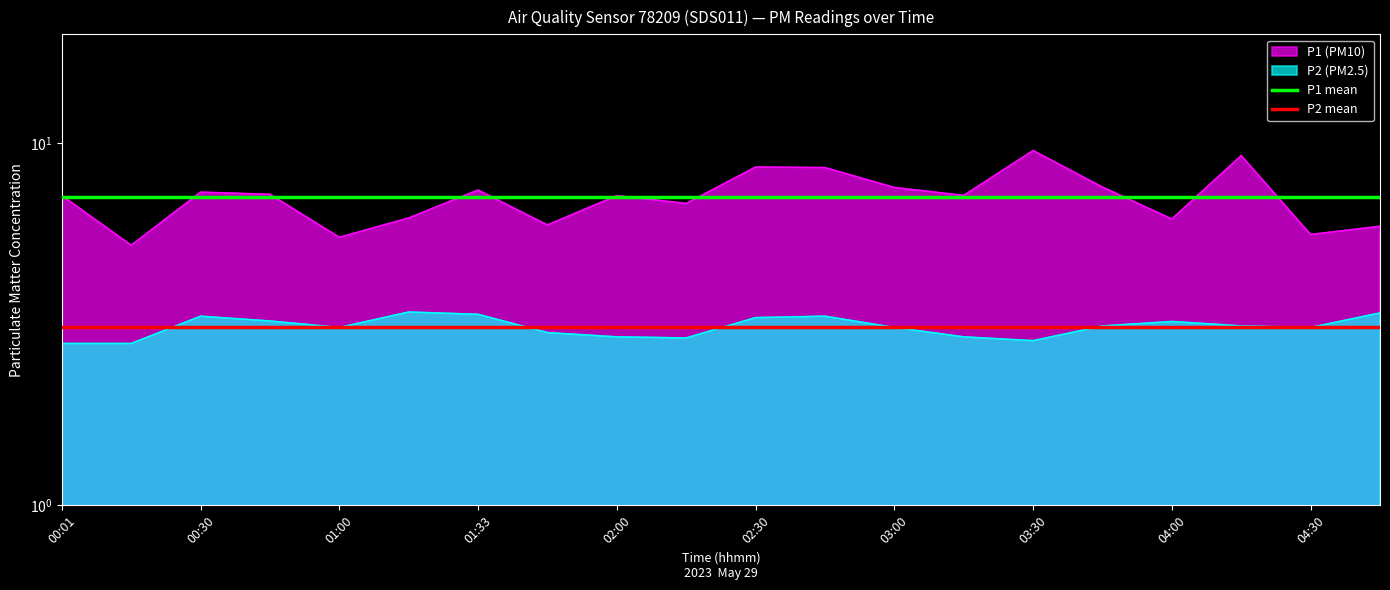

True or false: P1 mean has a value of 11.3 at 00:01.

False